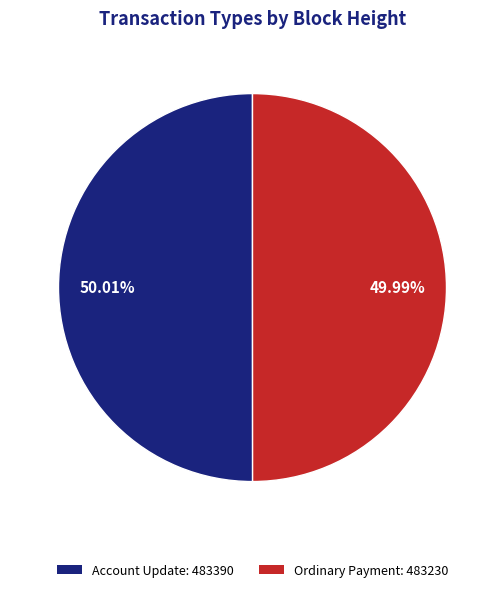

Is there any slice that represents more than half of the pie?

Yes